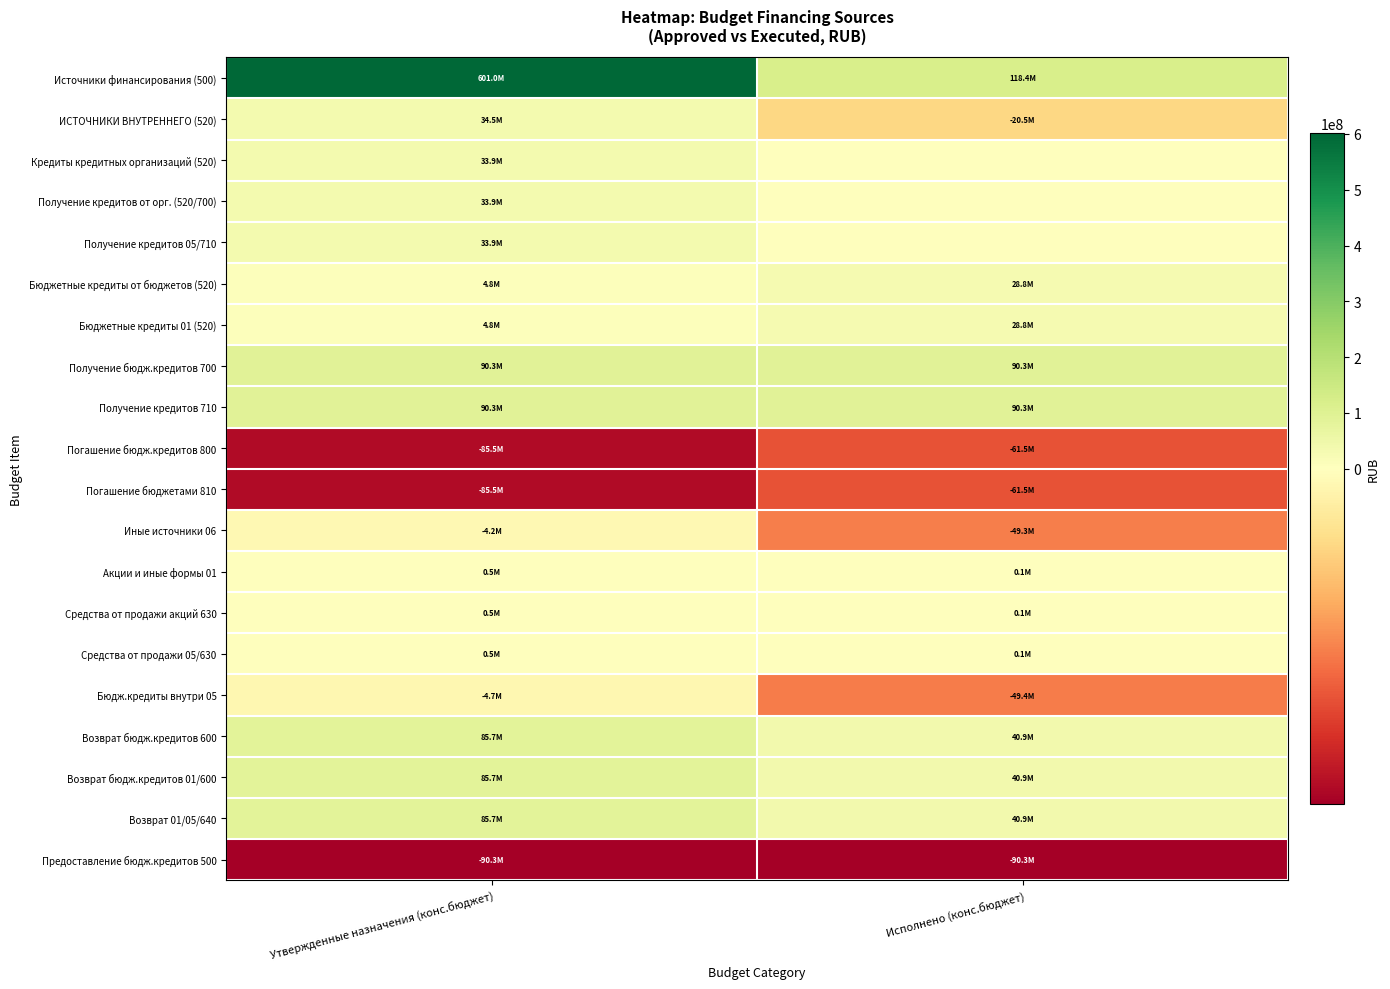

Count the number of categories in the chart.

2